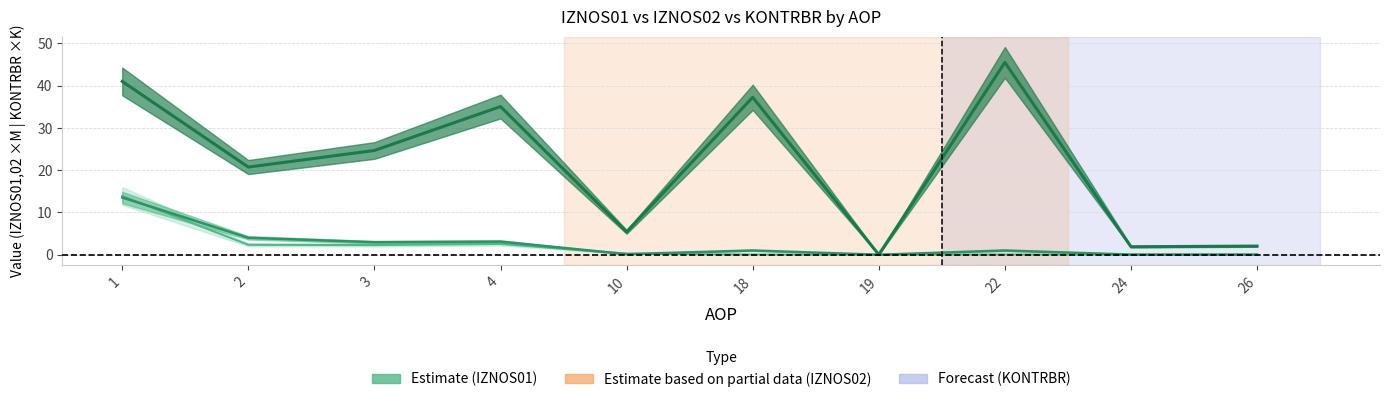

The IZNOS02 (centre) series shows 0.0 at 19. True or false?

False